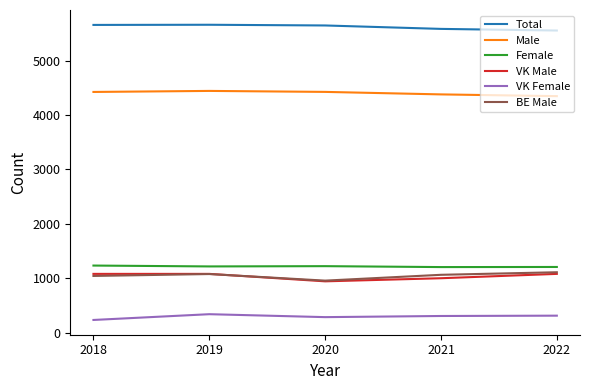

True or false: Female has a value of 1232 at 2018.

True